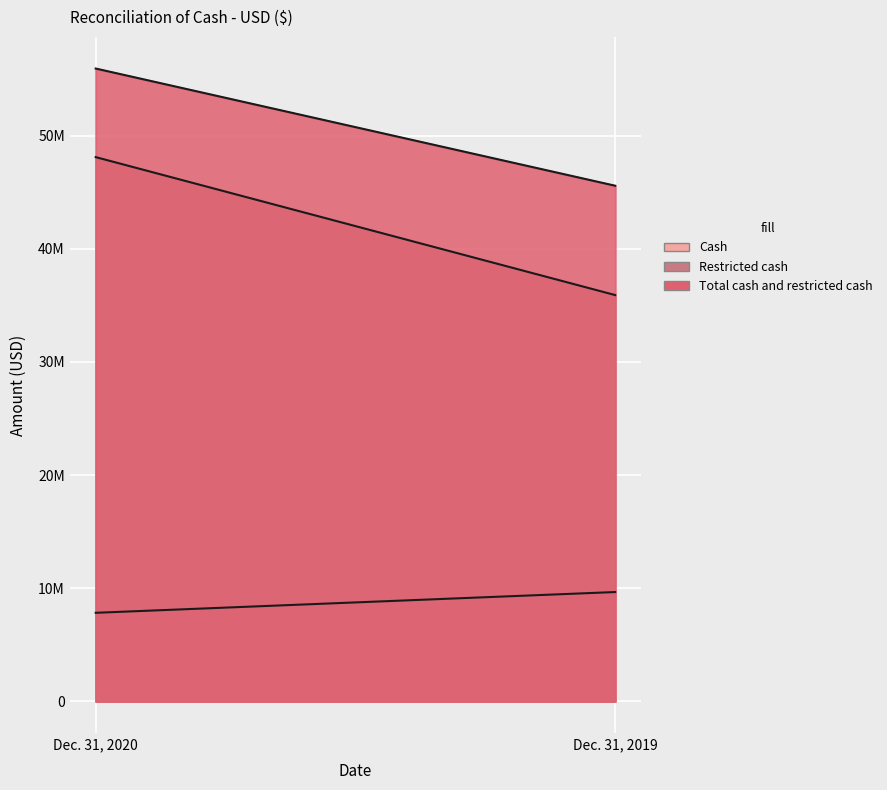

True or false: Total cash and restricted cash has a value of 25801231 at Dec. 31, 2019.

False